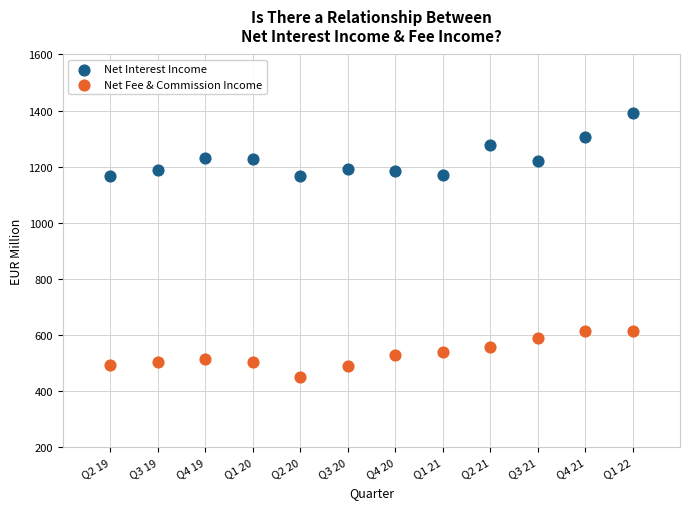

Which series has the largest Y range (max minus min)?

Net Interest Income